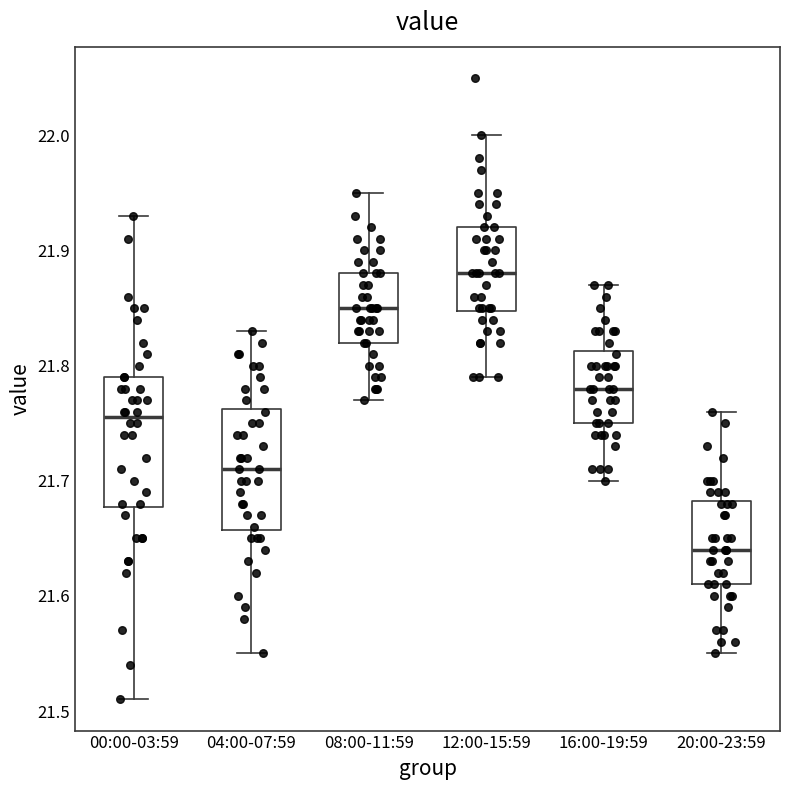

Where does the lower whisker of the box for 20:00-23:59 end on the y-axis? The values are not printed on the chart, so give them approximately, as read against the axis.

21.55